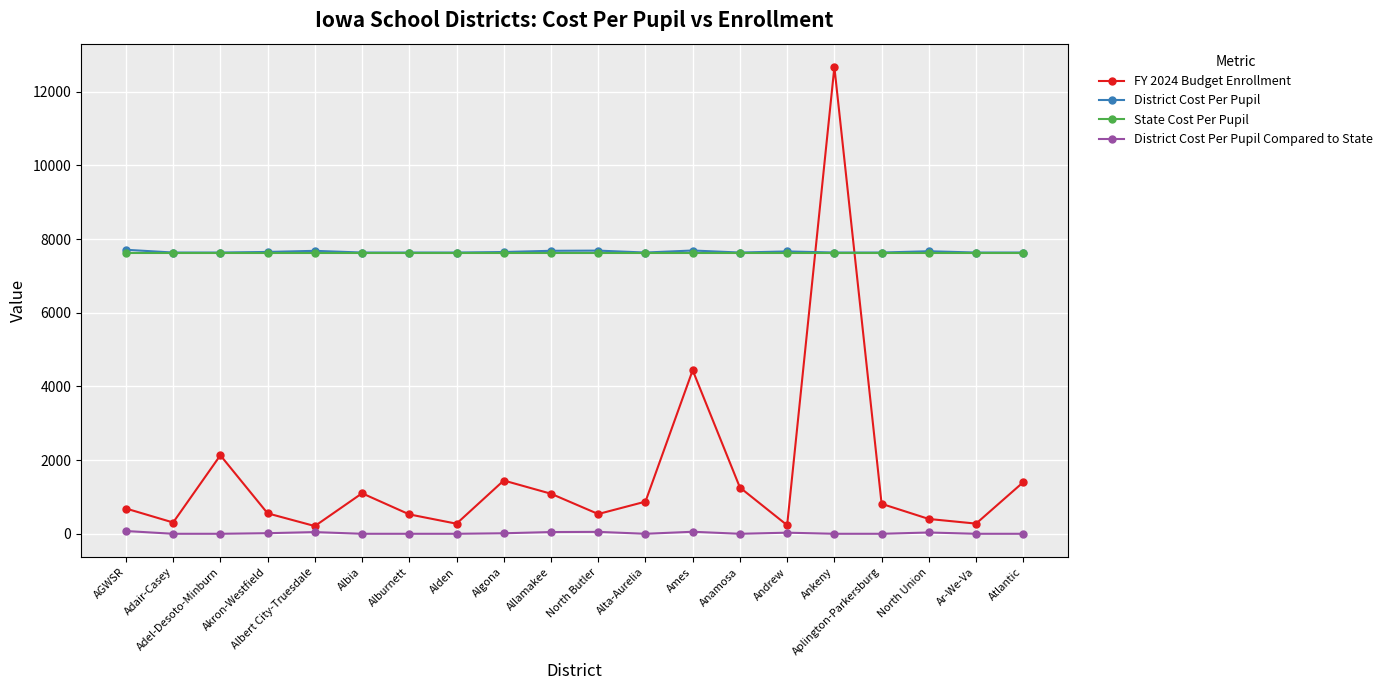

Which category has the highest value across all series?

Ankeny